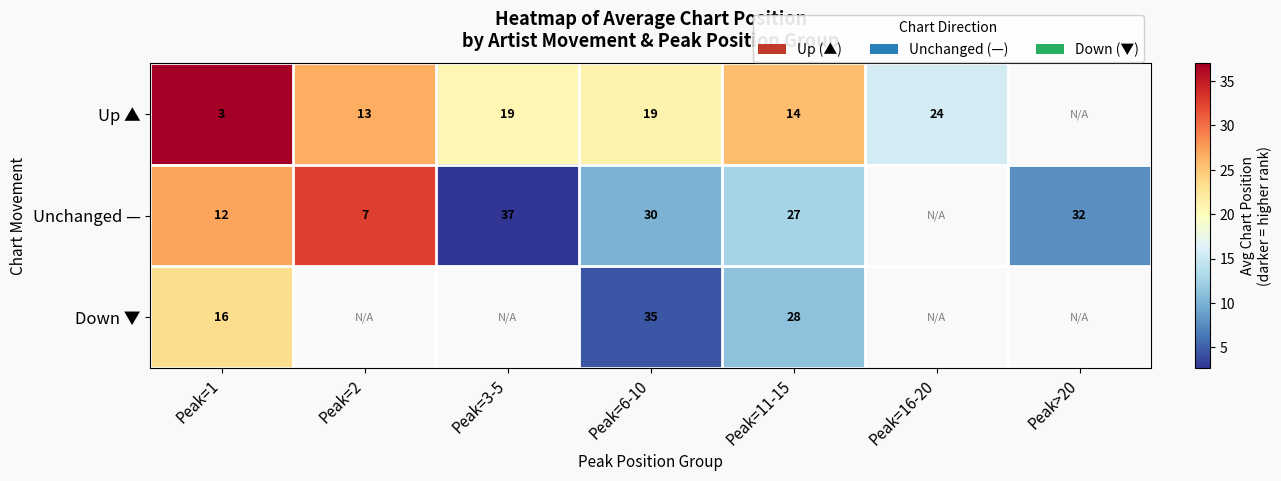

What is the difference between the Up ▲ values at Peak=2 and Peak=1?

10